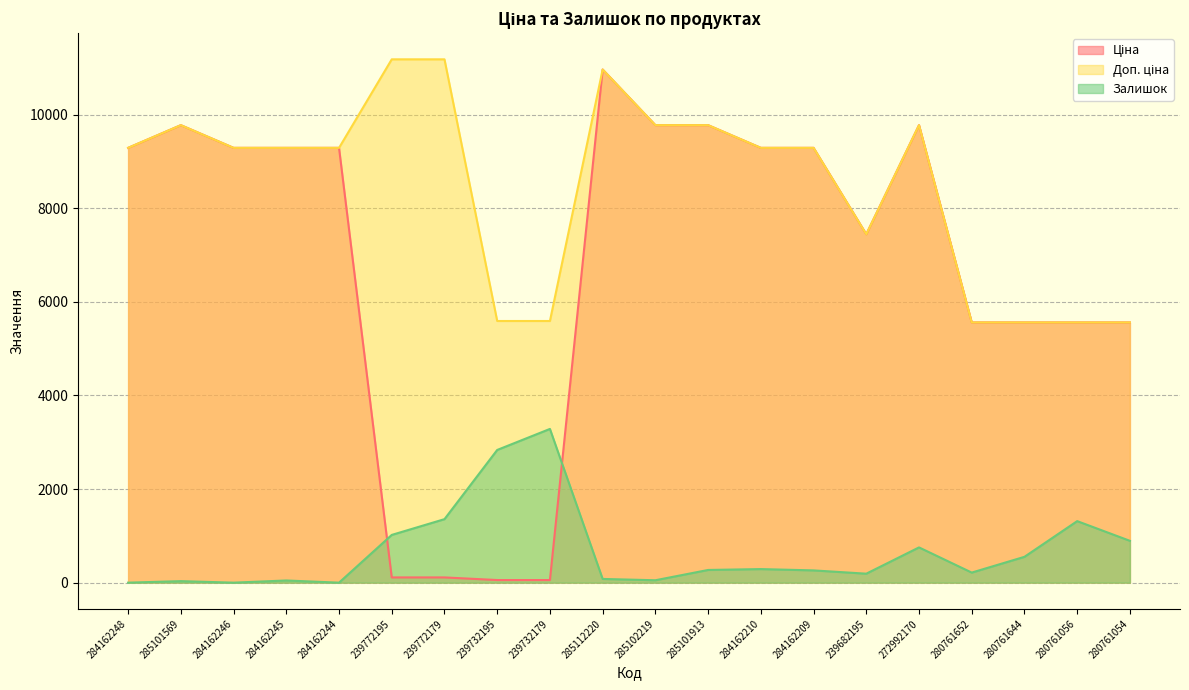

Rank the series at 285102219 from highest to lowest value.

Ціна, Доп. ціна, Залишок